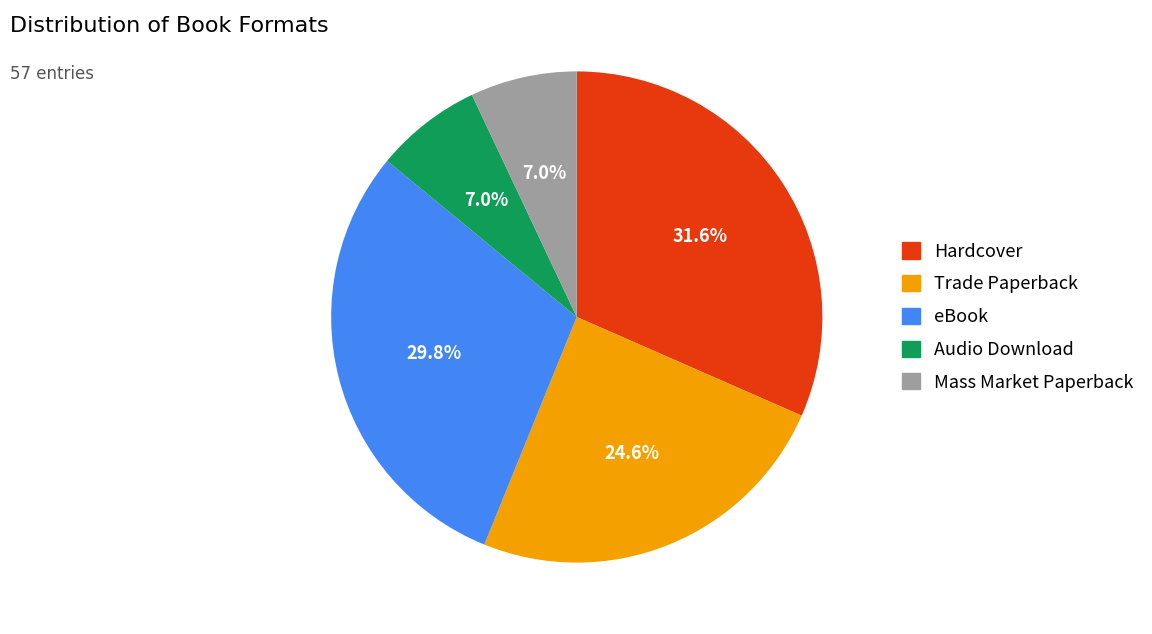

Which category has the biggest portion of the pie?

Hardcover